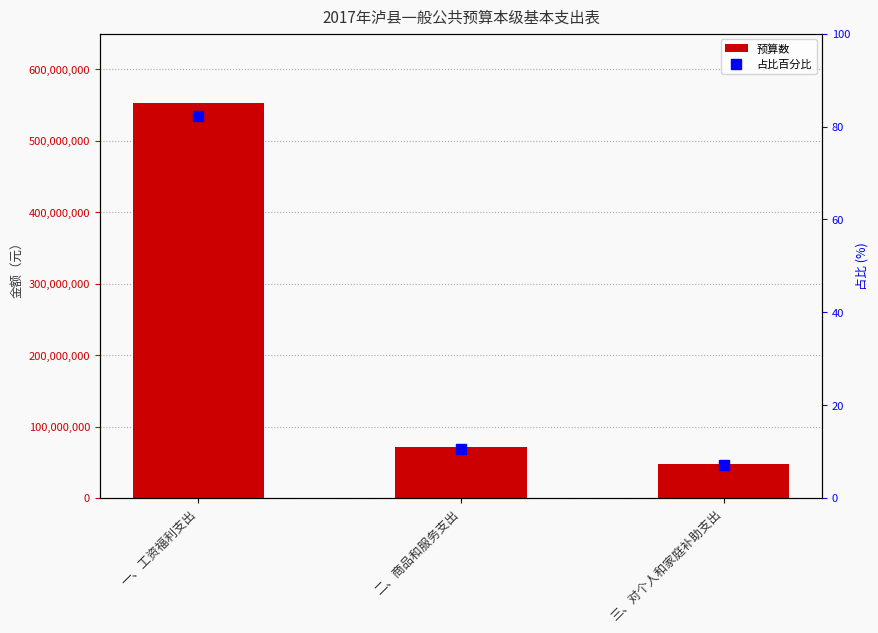

Which category has the highest value in the 预算数 series?

一、工资福利支出